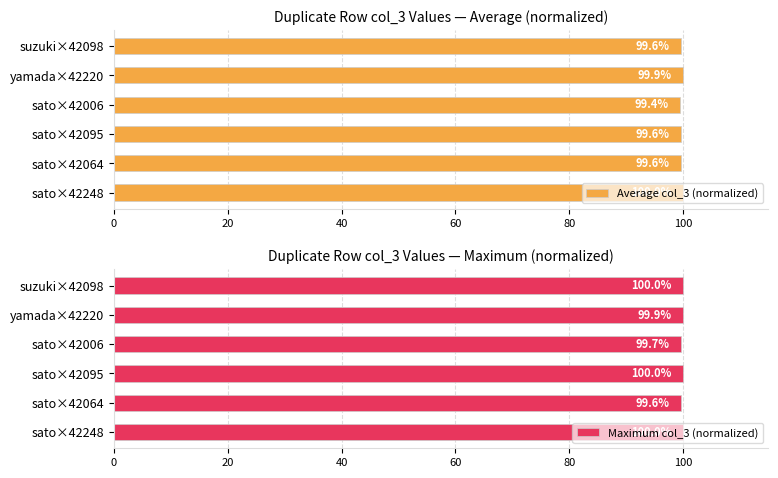

What is the maximum value for Maximum col_3 (normalized)?

100.0